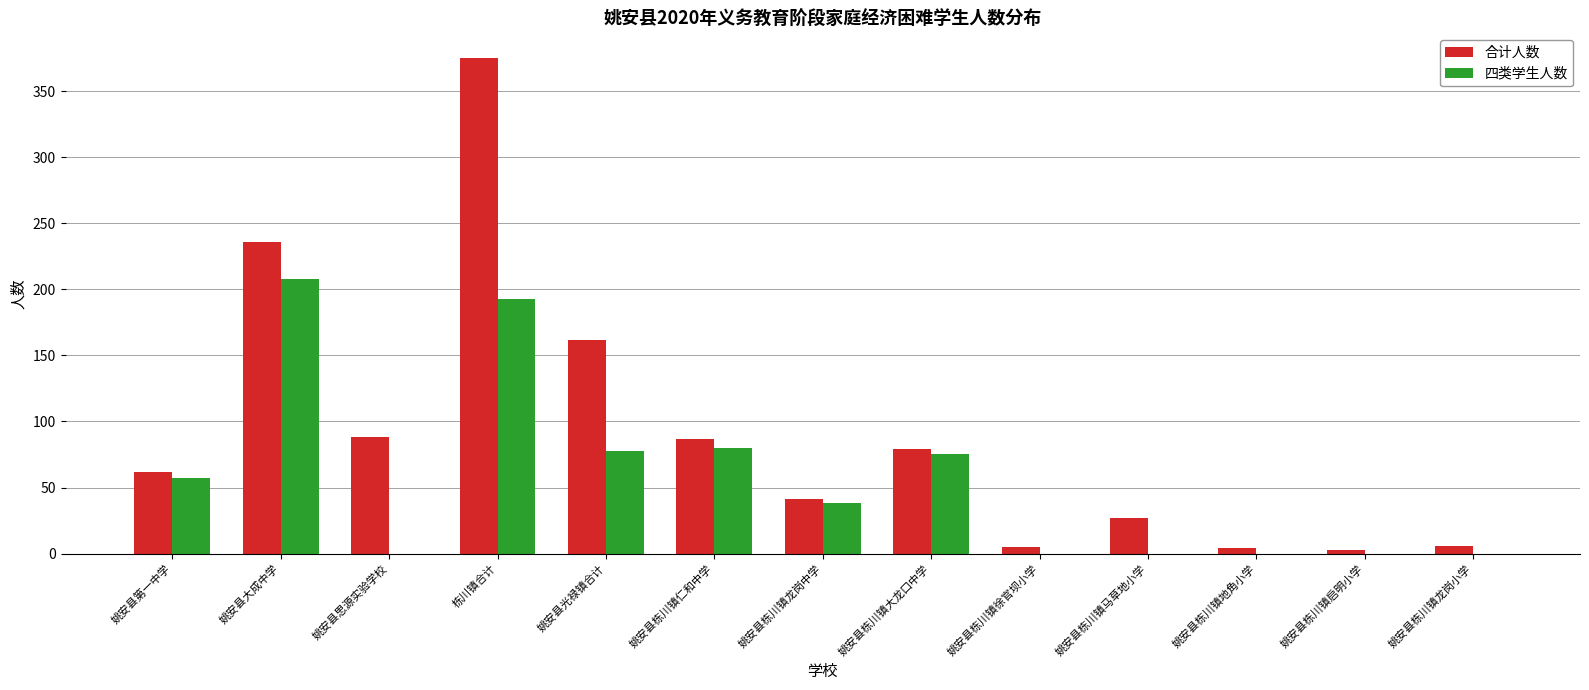

What is the difference between the 合计人数 values at 姚安县栋川镇龙岗小学 and 姚安县栋川镇大龙口中学?

73